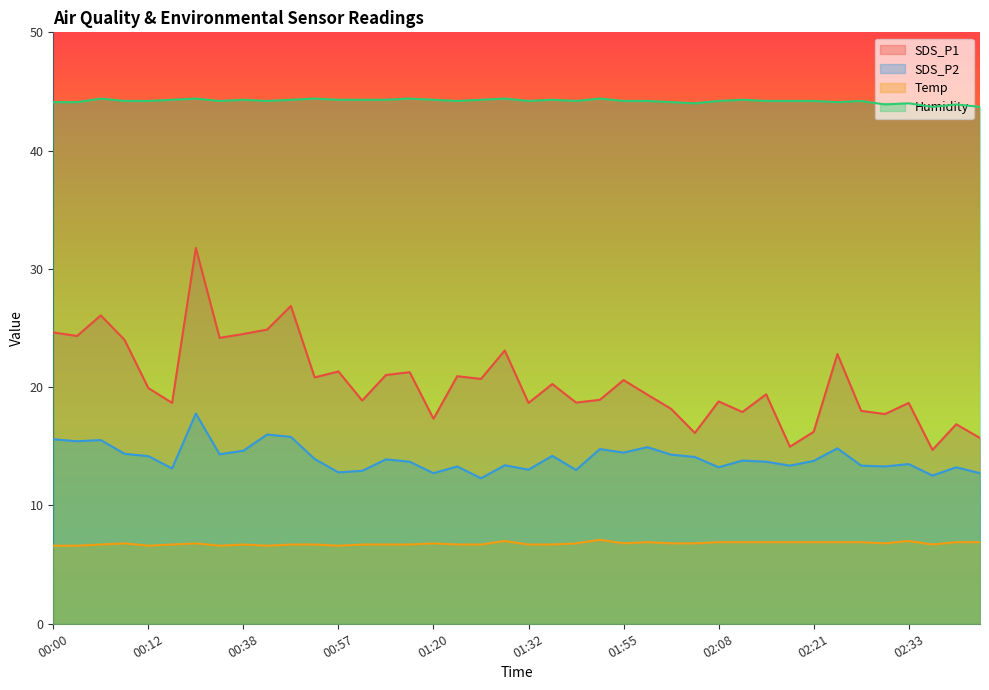

How many lines are shown in the chart?

4